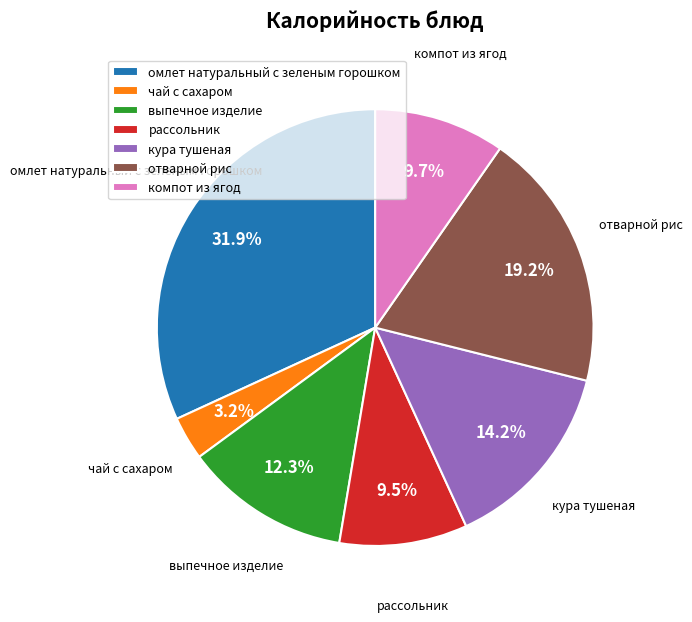

To the nearest percent, what percentage of the pie is компот из ягод?

10%